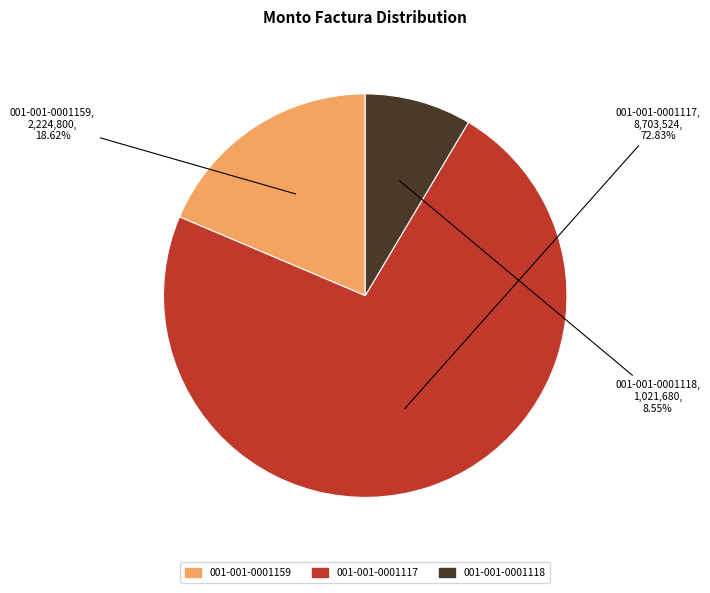

Approximately how many times larger is the value at 001-001-0001118 compared to 001-001-0001159?

0.5